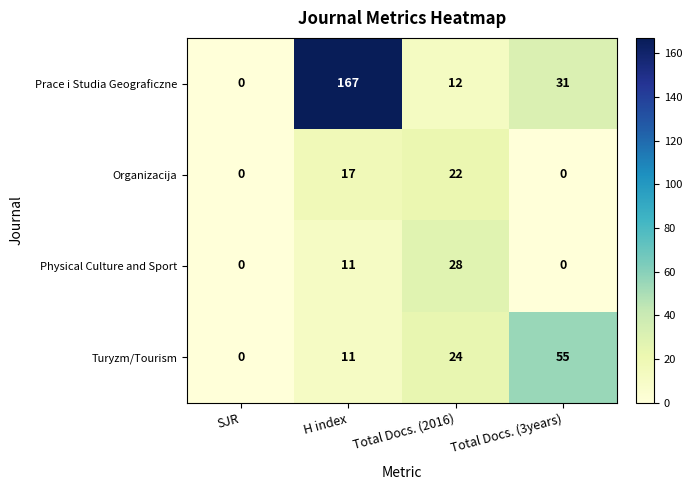

How many values in Turyzm/Tourism are above zero?

3